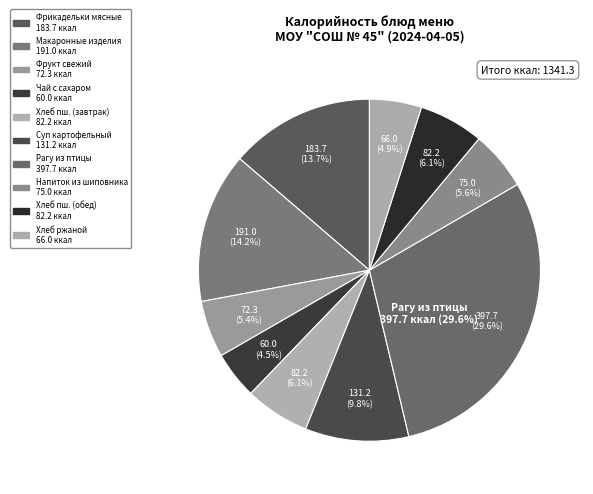

True or false: Фрикадельки мясные с соусом красным accounts for 1% of the total.

False